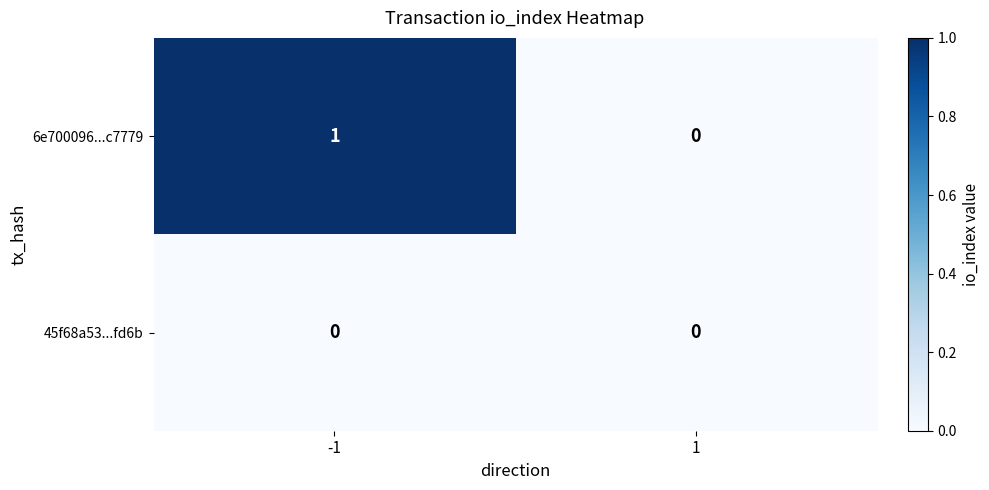

Between -1 and 1, which series saw the biggest shift?

6e700096...c7779